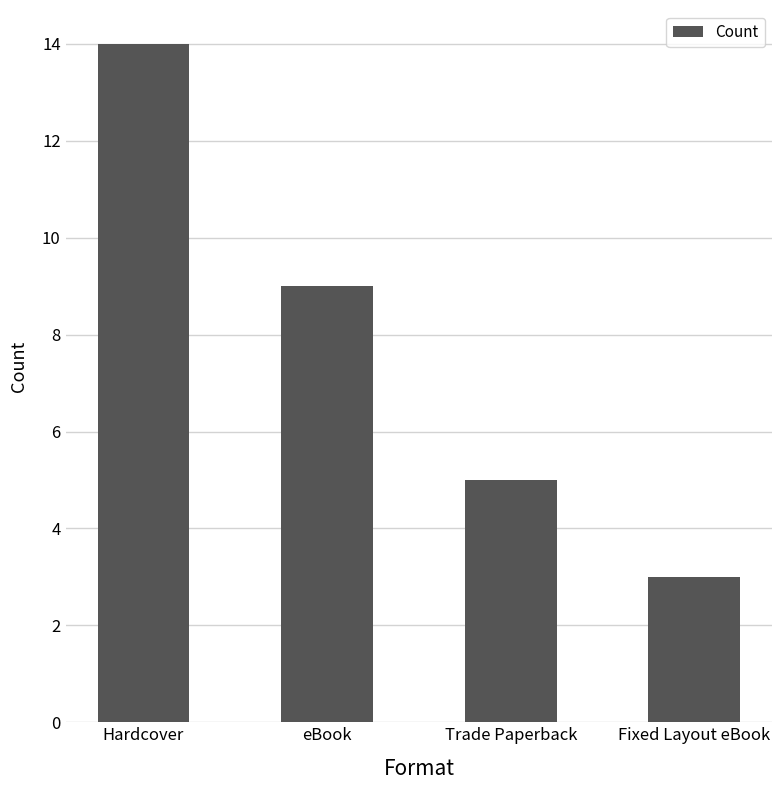

Count the number of categories in the chart.

4